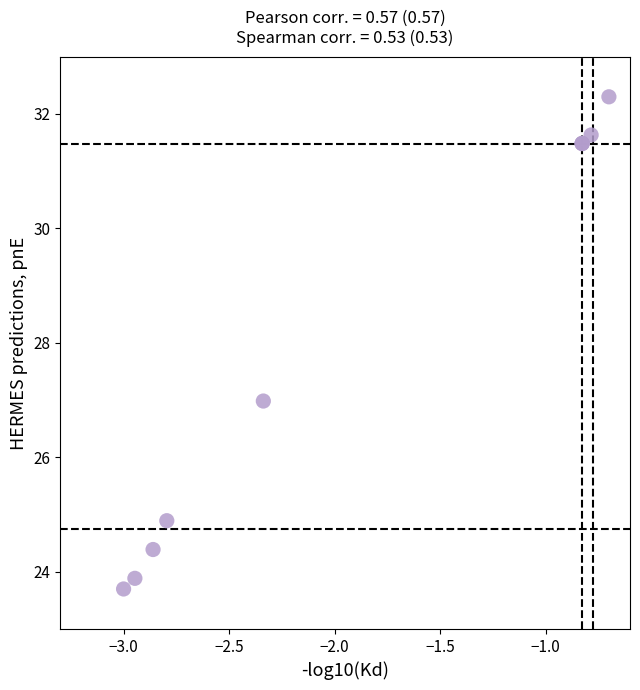

What Y value in the scatter plot is closest to 28?

27.0